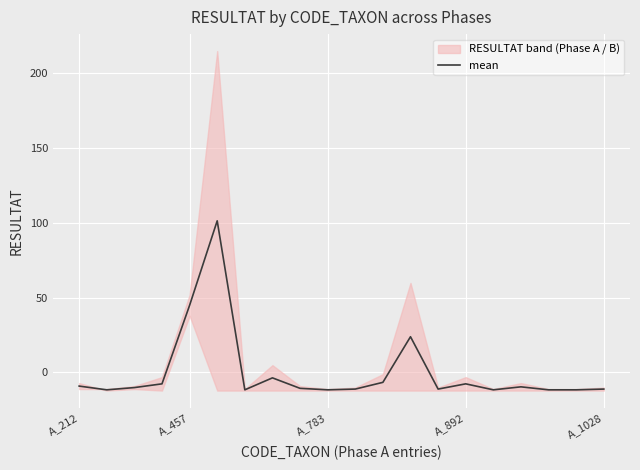

What is the minimum value for mean?

-11.7